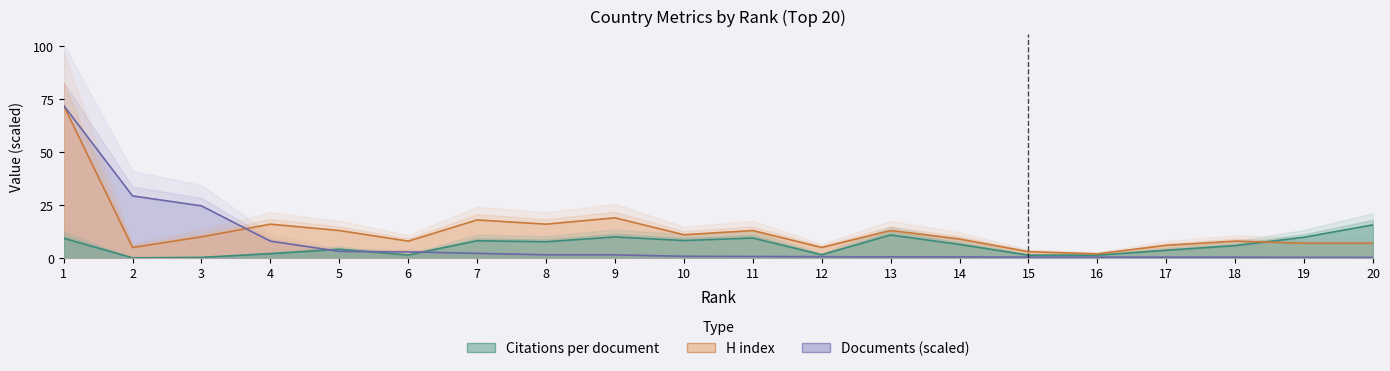

Where is Citations per document nearest to the value 7?

14